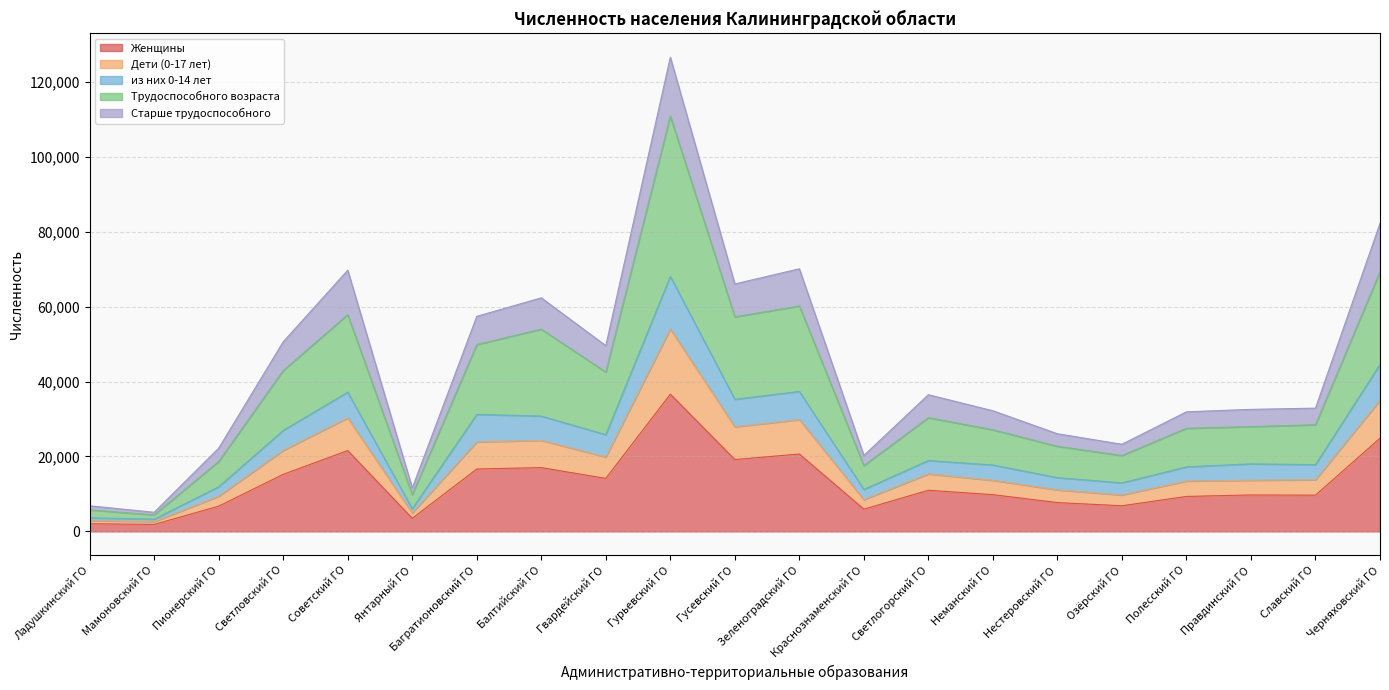

True or false: из них 0-14 лет and Дети (0-17 лет) cross at least once.

False